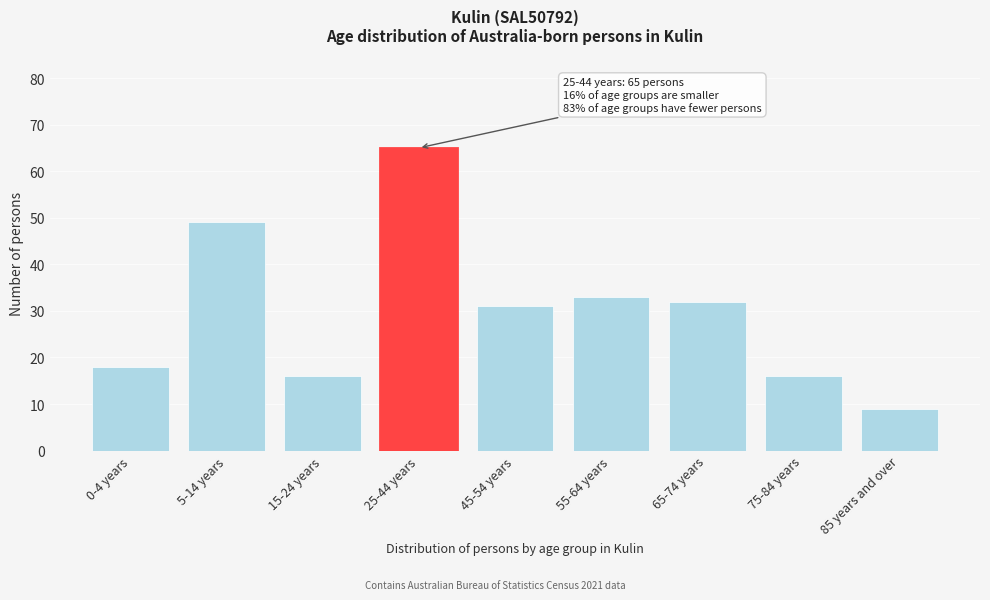

Reading left to right, transcribe all the data shown in this chart.

0-4 years=18	5-14 years=49	15-24 years=16	25-44 years=65	45-54 years=31	55-64 years=33	65-74 years=32	75-84 years=16	85 years and over=9